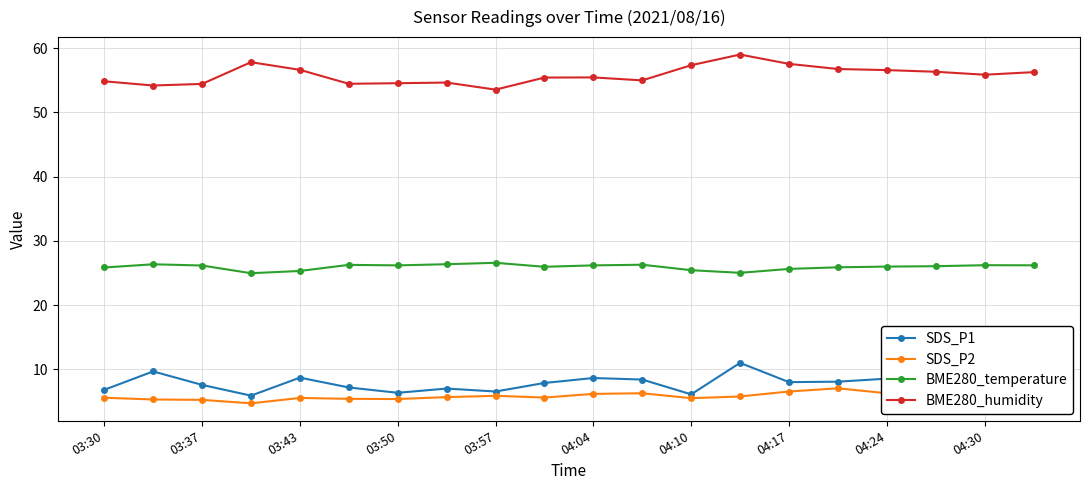

What is the maximum value for BME280_temperature?

26.6